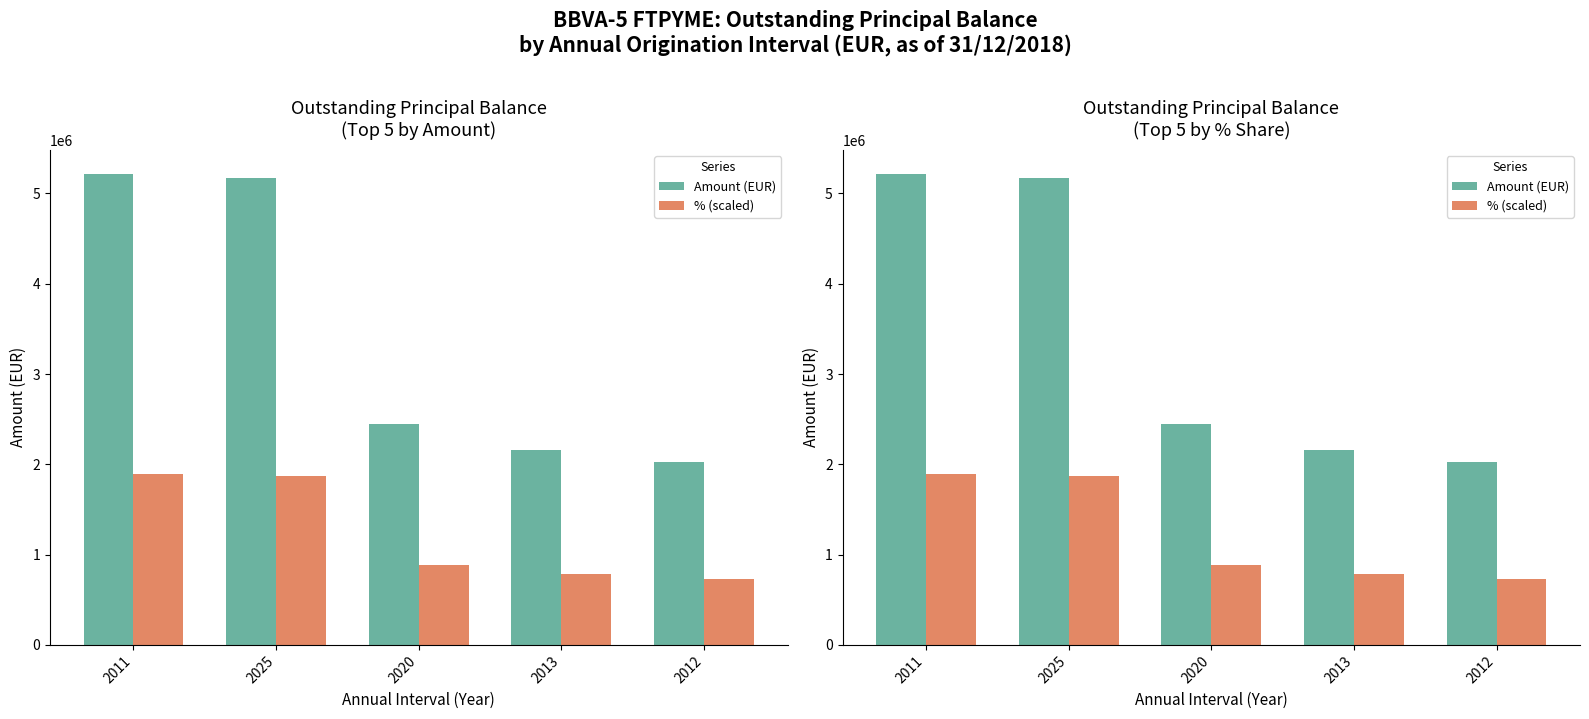

What is the highest value of the Amount (EUR) series?

5220160.1